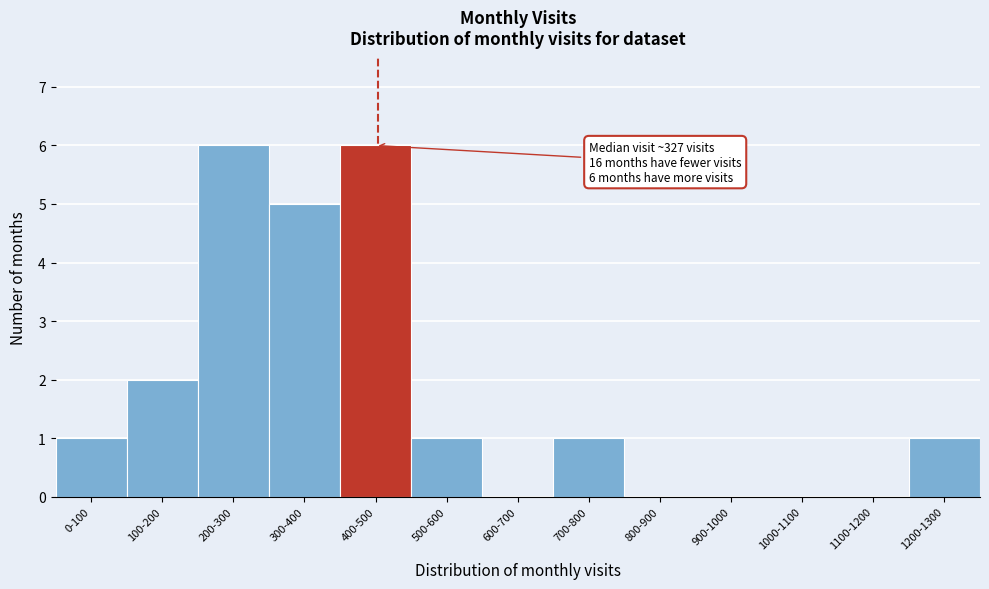

Reading left to right, transcribe all the data shown in this chart.

0-100=1	100-200=2	200-300=6	300-400=5	400-500=6	500-600=1	600-700=0	700-800=1	800-900=0	900-1000=0	1000-1100=0	1100-1200=0	1200-1300=1